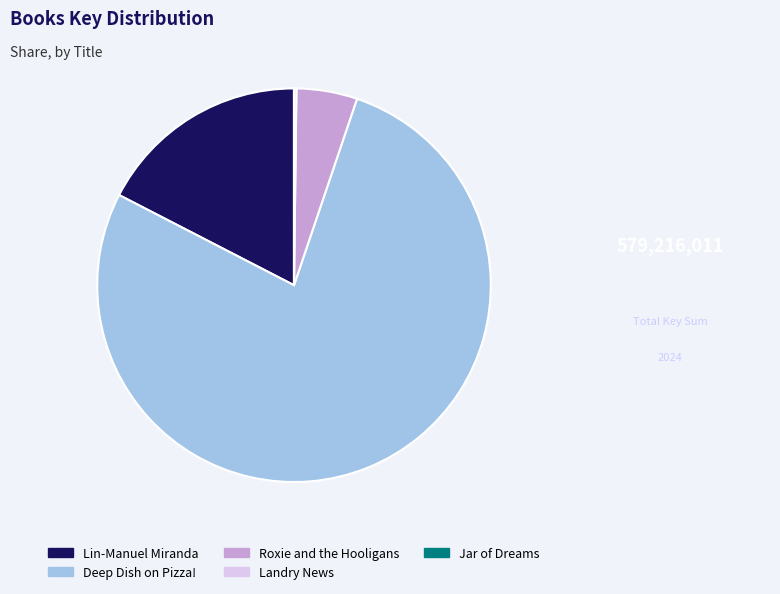

Is it true that Deep Dish on Pizza! is 77% of the pie?

True